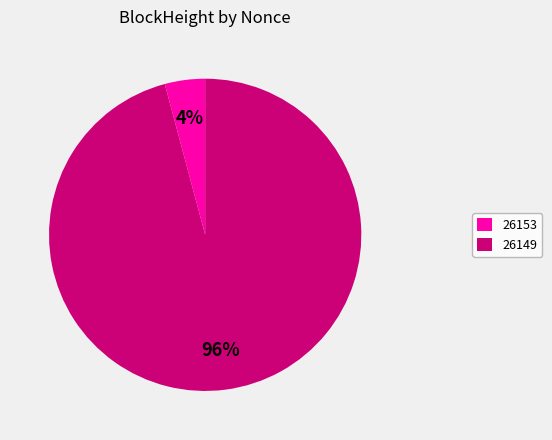

Which has a higher value, 26153 or 26149?

26149